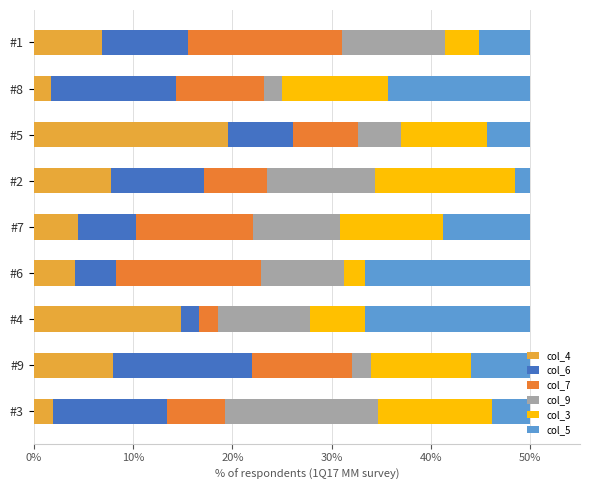

What is the average value of the col_4 series?

7.7